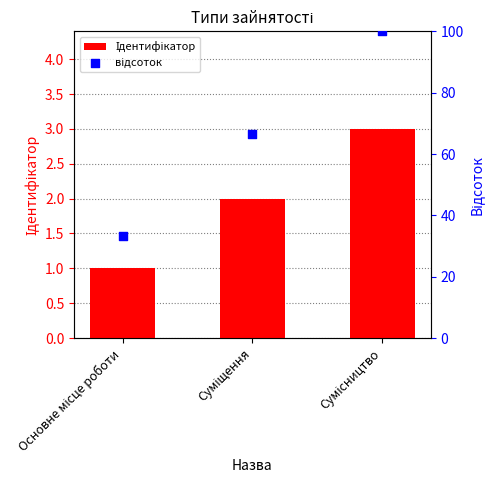

Which series contains the highest Y value?

відсоток